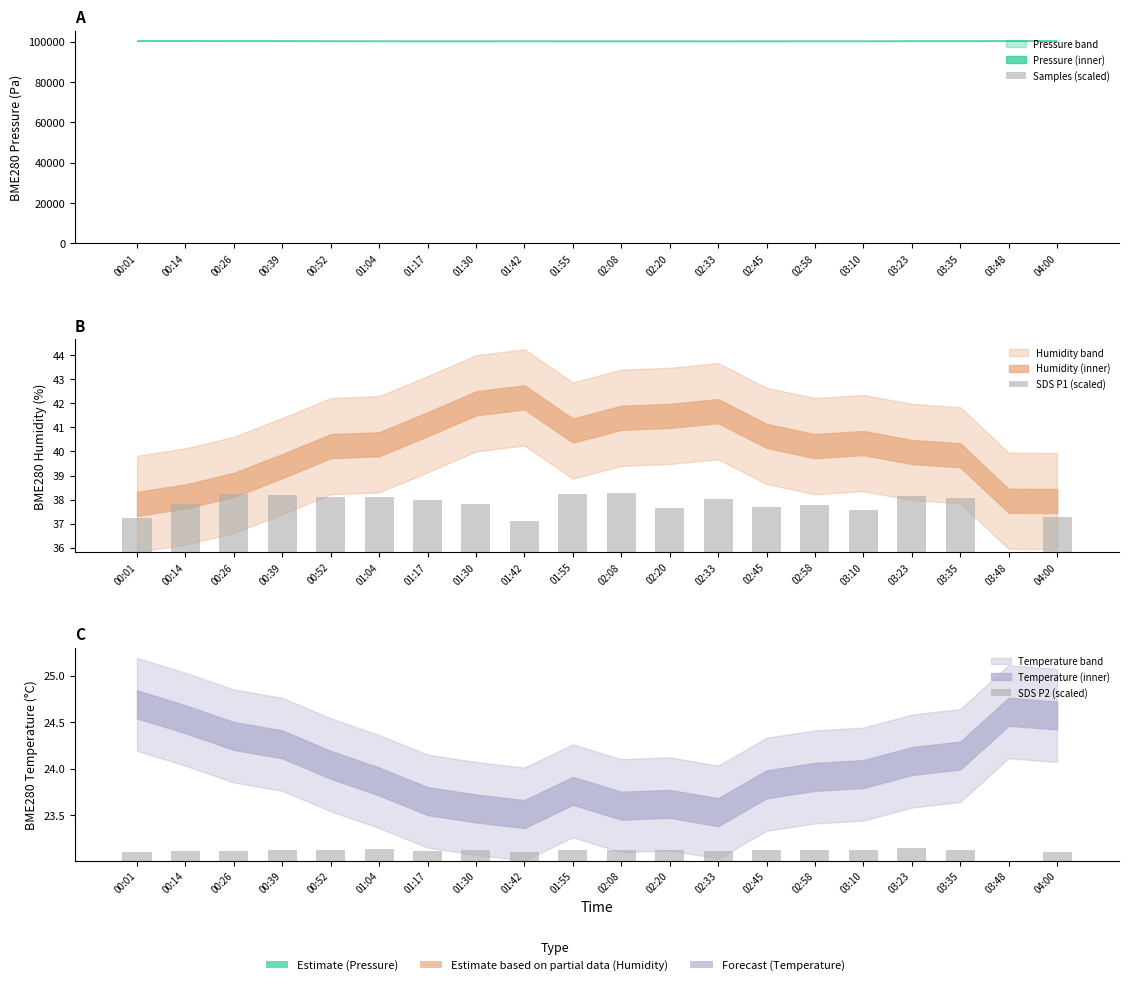

Is the value of SDS P1 (scaled) at 00:39 greater than the value of Samples (scaled) at 04:00?

No